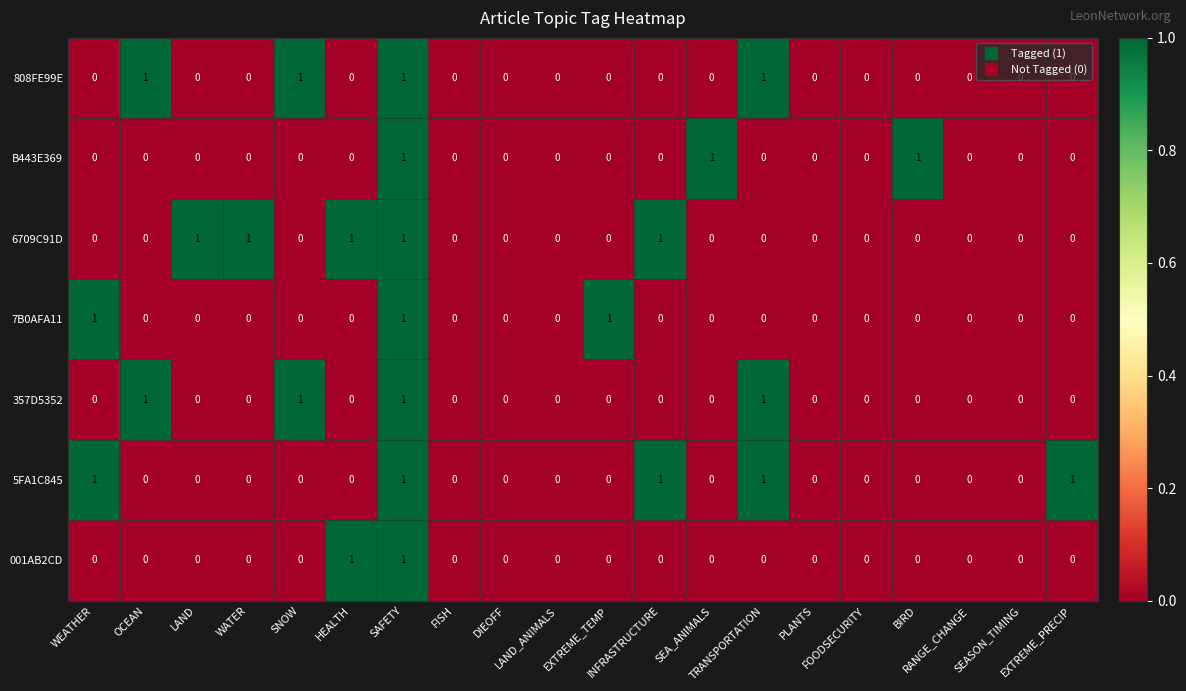

What is the sum of all 5FA1C845 values?

5